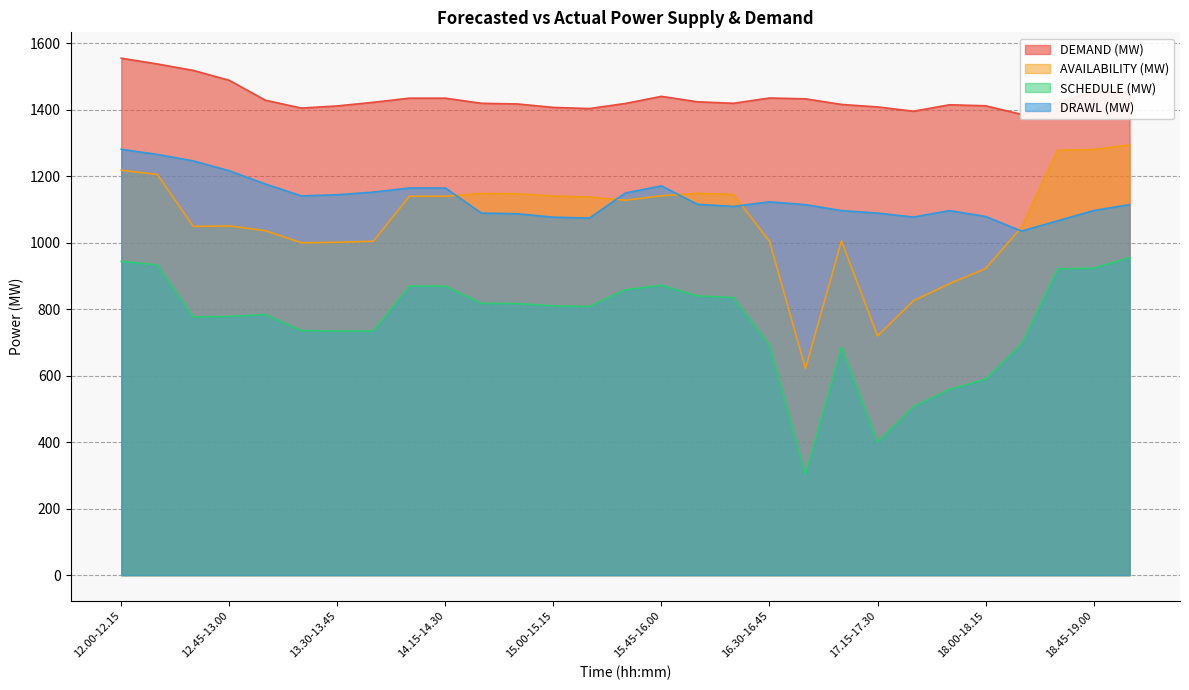

Is it true that AVAILABILITY (MW) equals 1278.2 at 18.30-18.45?

True